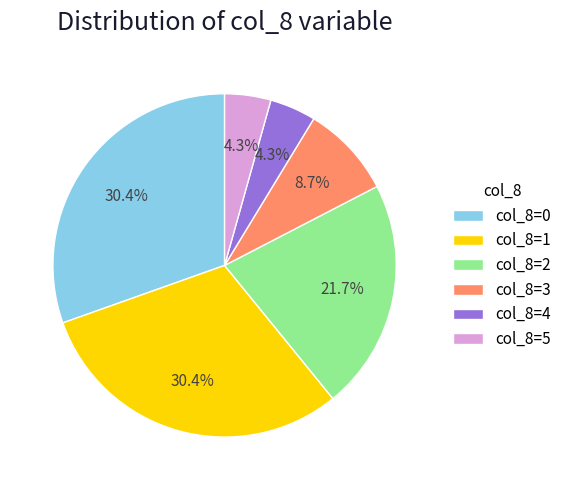

What is the ratio of the value at col_8=3 to the value at col_8=4?

2.0